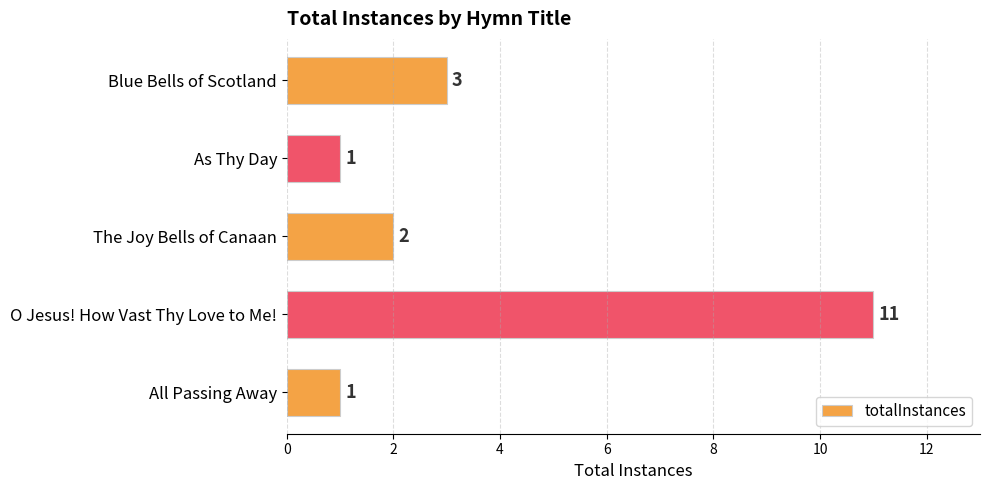

Count the values in the range 1 to 3.

4